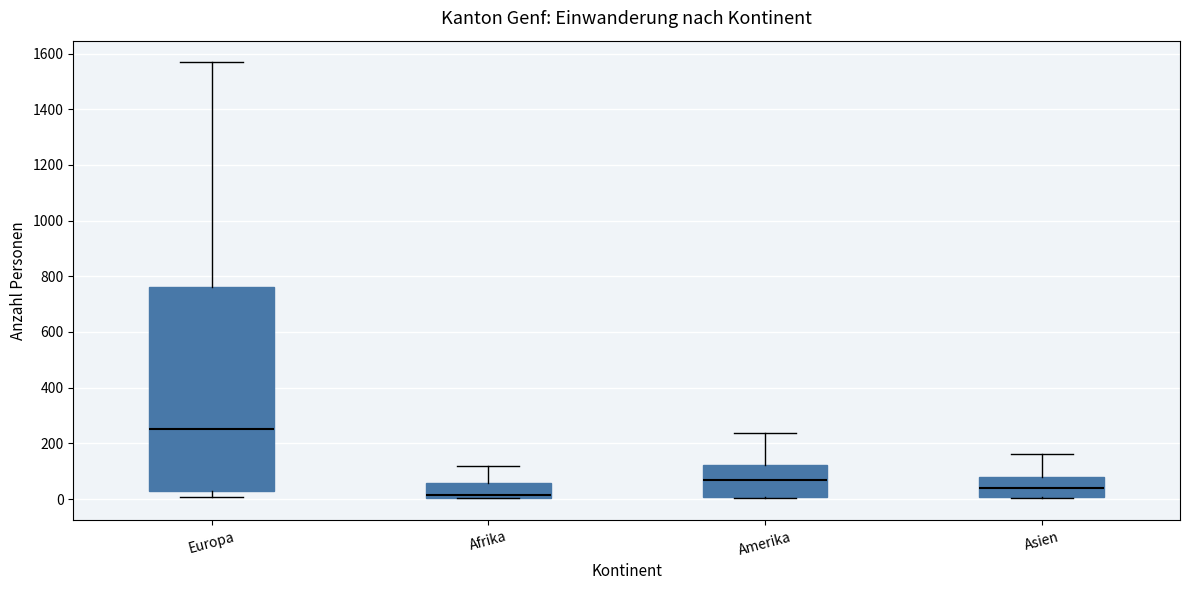

Comparing the boxes themselves (not the whiskers), which one is the tallest?

Europa